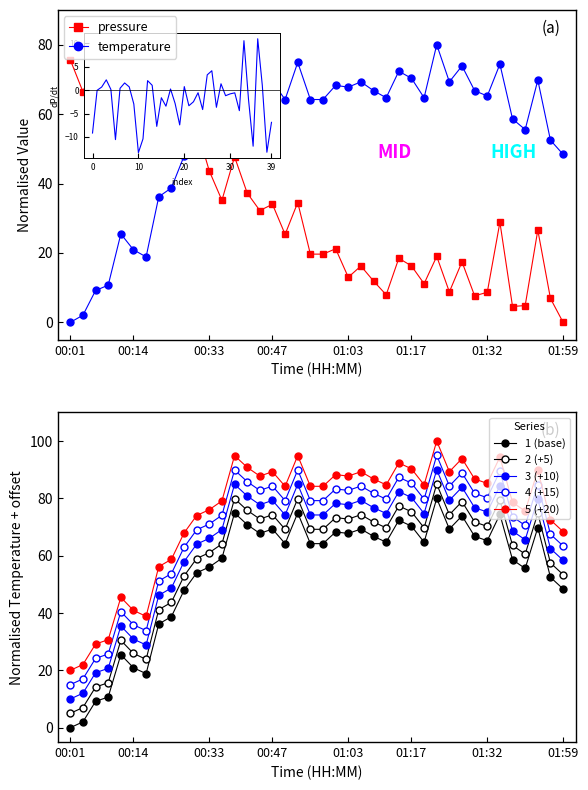

What is the difference between the highest and lowest values at 00:14?

47.2